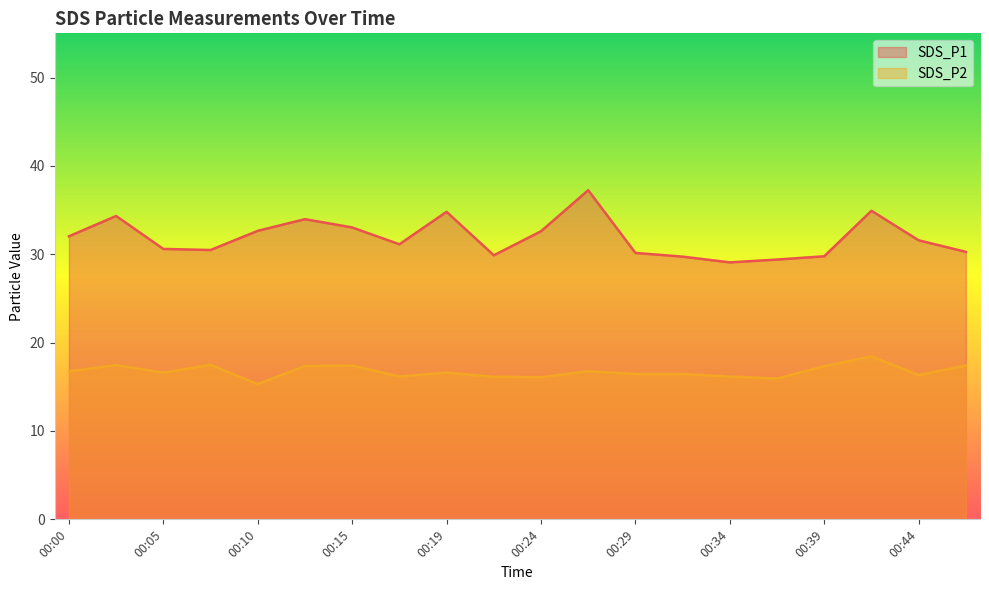

At which category does SDS_P1 reach its first local peak?

00:02